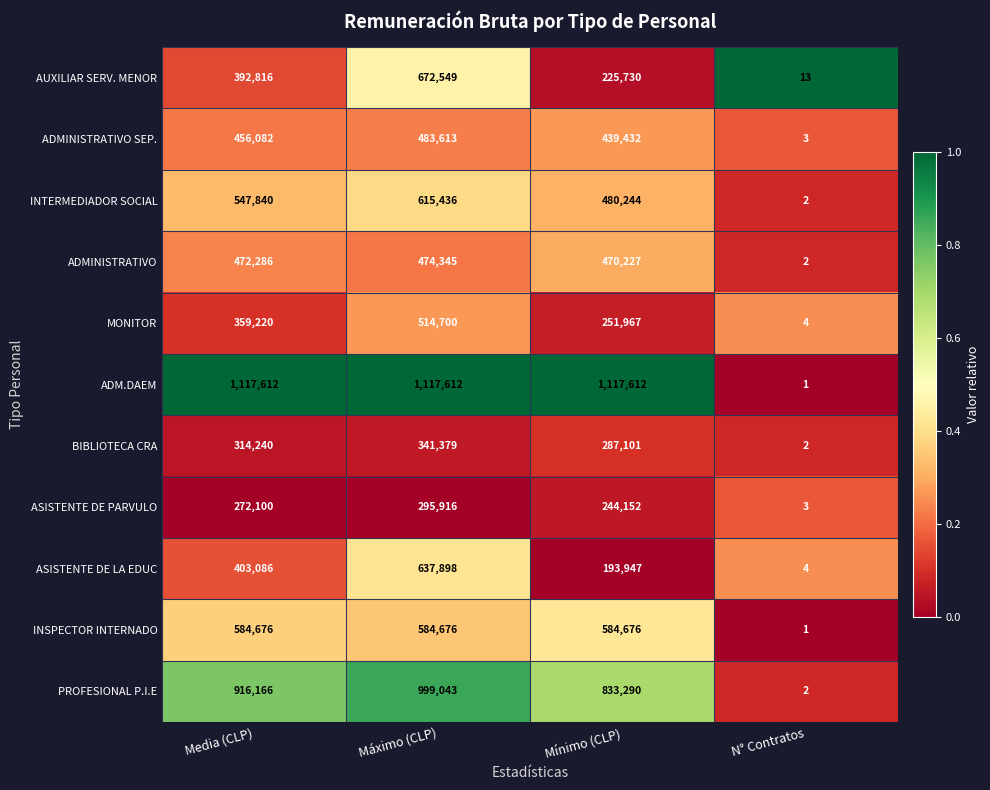

What value does the PROFESIONAL P.I.E series have at Media (CLP), to the nearest 50?

916150